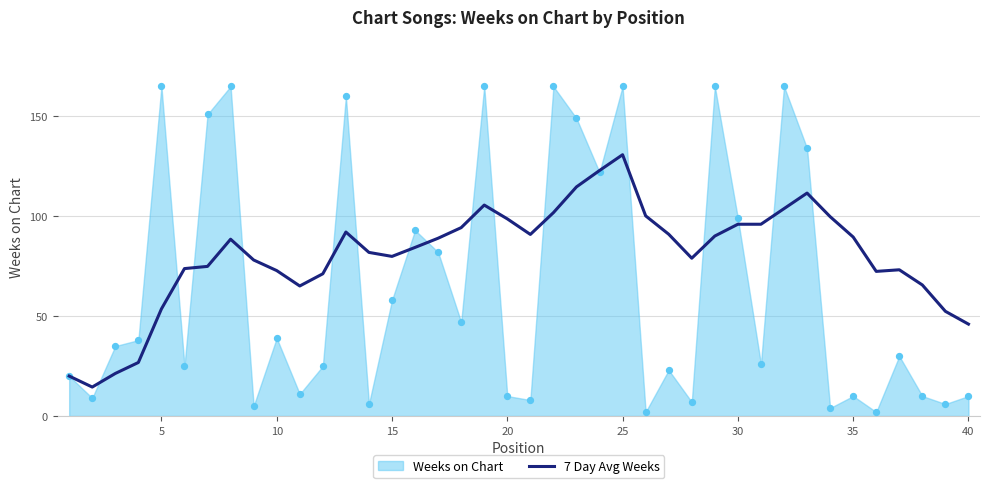

What is the highest value of the 7 Day Avg Weeks series?

130.8